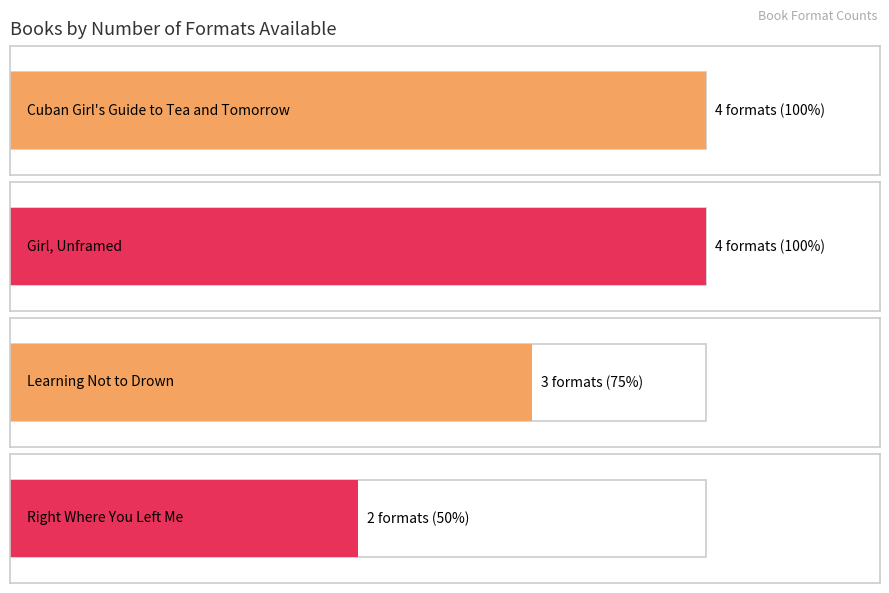

The chart shows a value of 2 at Cuban Girl's Guide to Tea and Tomorrow. True or false?

False